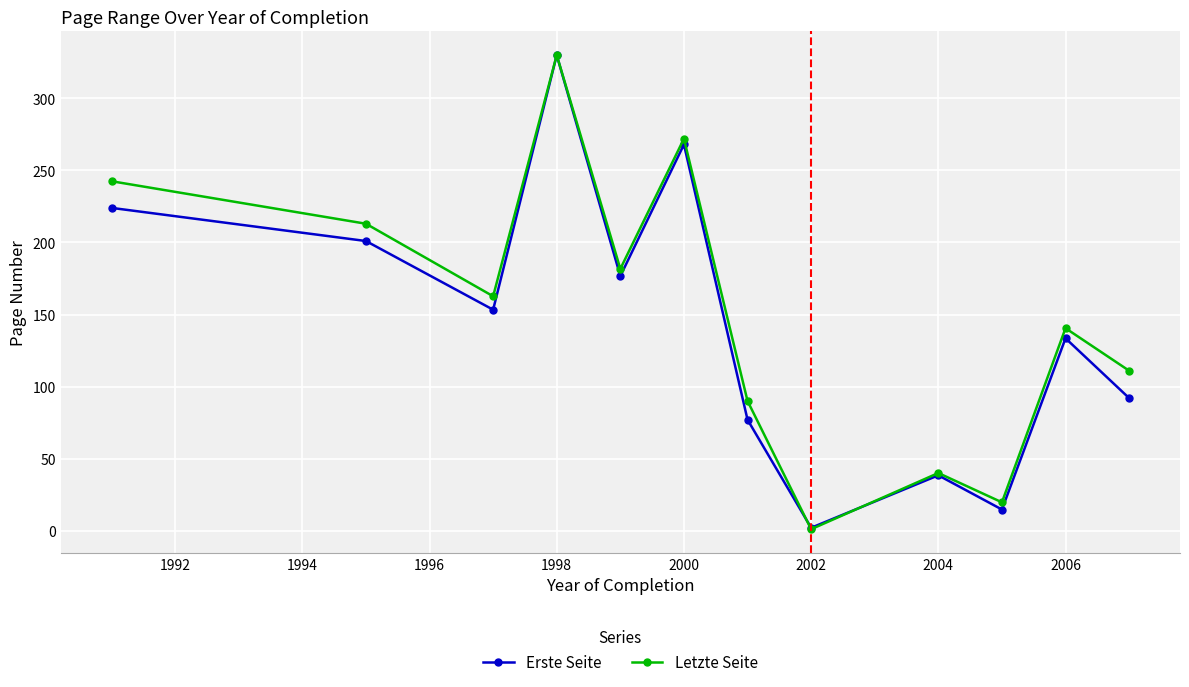

How many lines are shown in the chart?

2